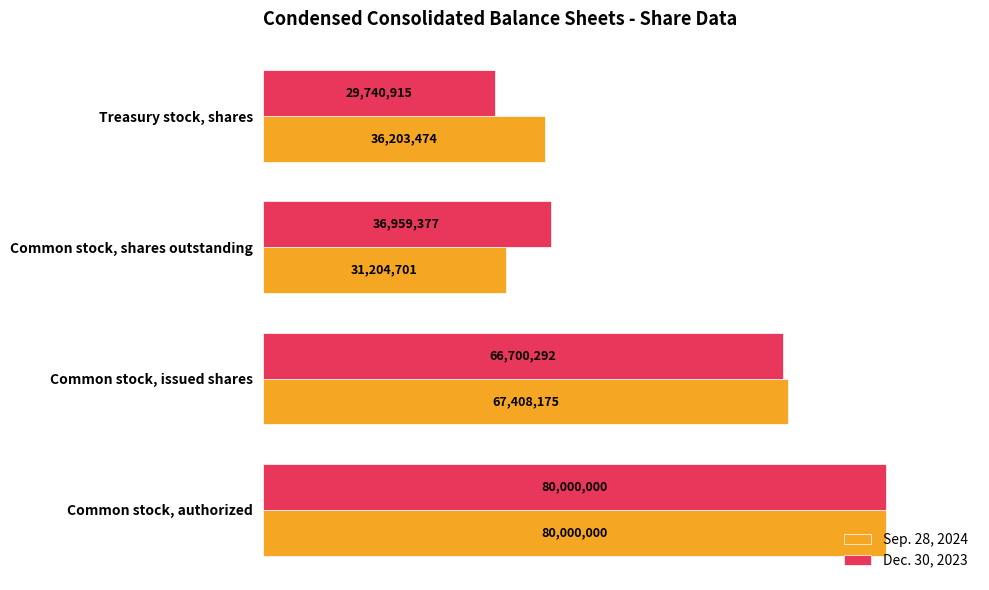

How many Sep. 28, 2024 values are between 36203474 and 80000000?

3